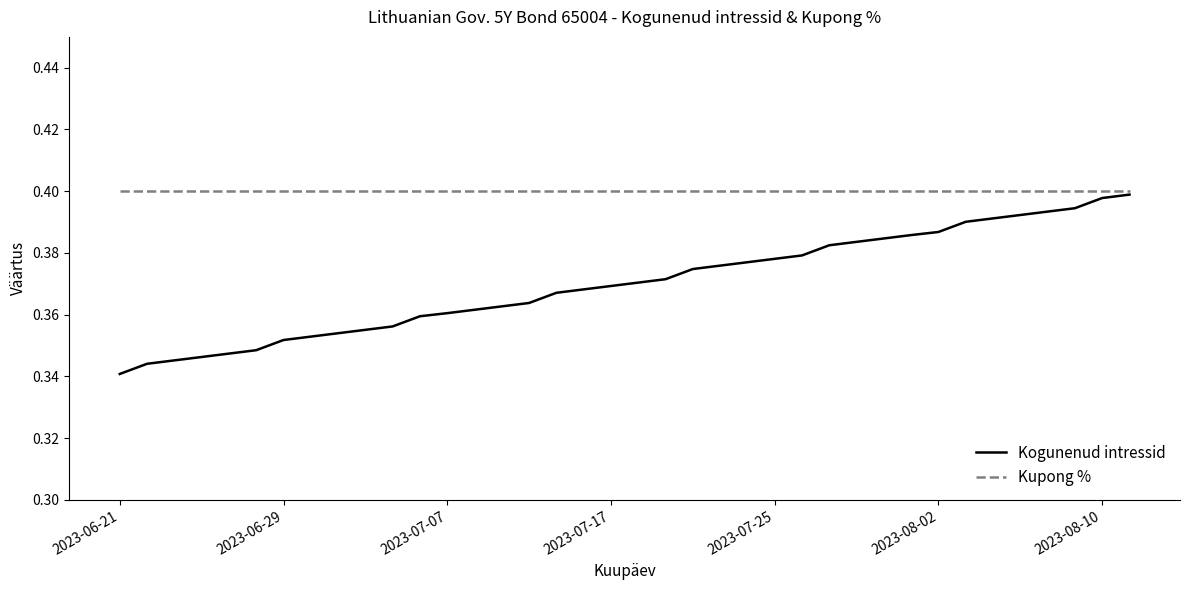

What are all the series names shown in the legend?

Kogunenud intressid, Kupong %